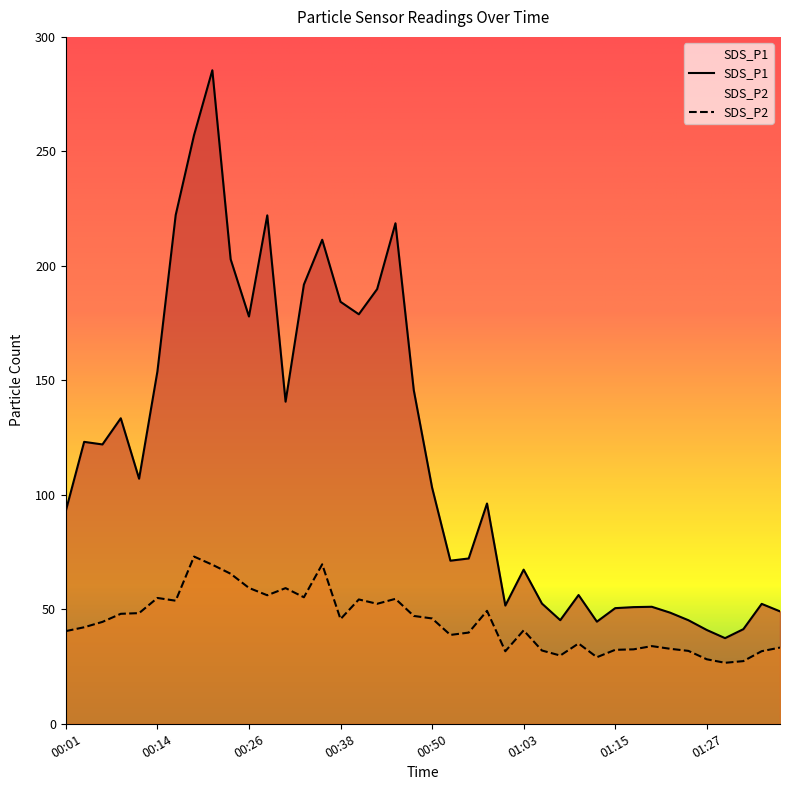

What is the difference between the SDS_P1 values at 00:31 and 00:01?

47.6